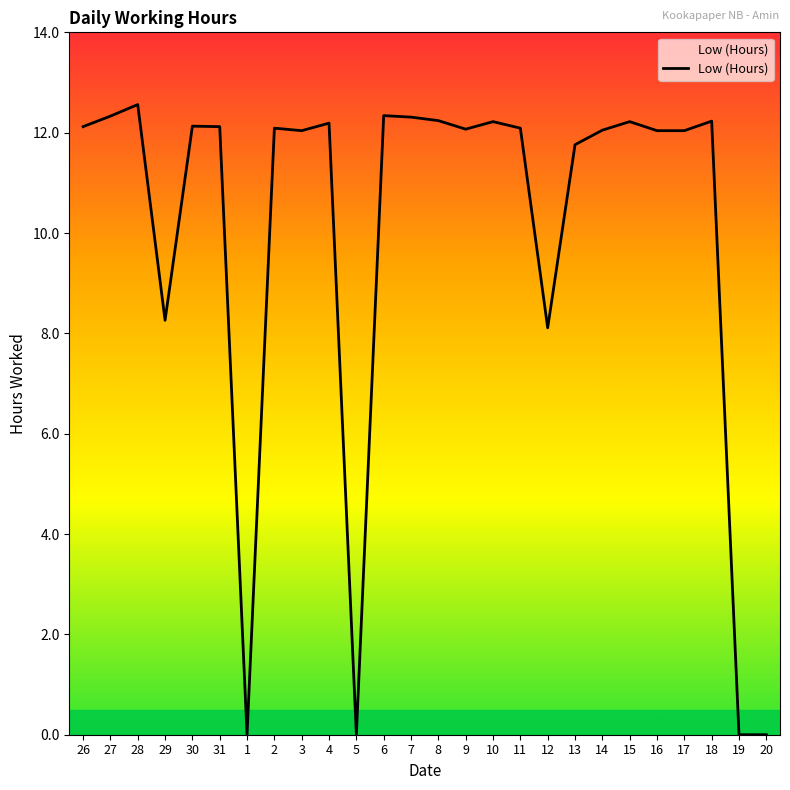

What is the difference between the values at 15 and 2?

0.1